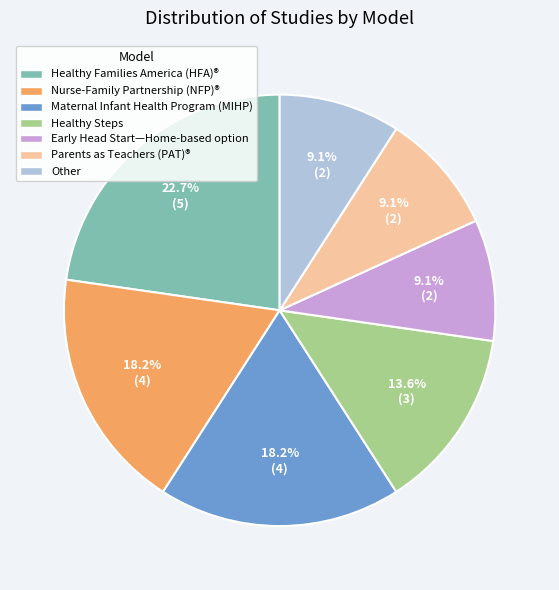

Is the sum of Nurse-Family Partnership (NFP)® and Healthy Families America (HFA)® greater than half?

No